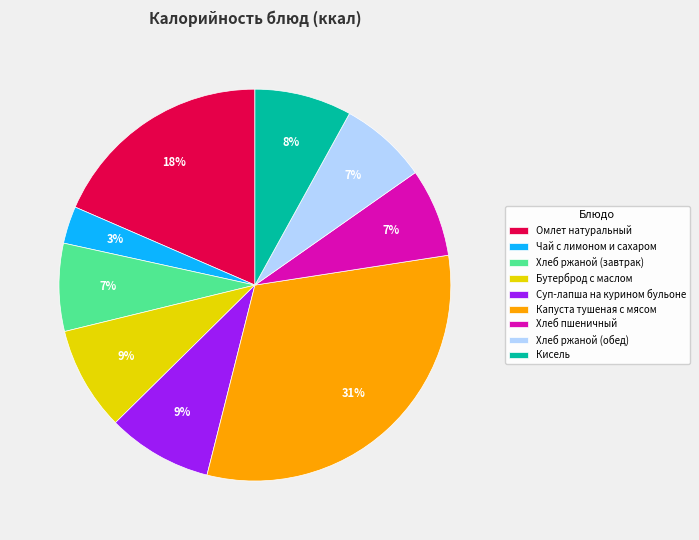

Is it true that Суп-лапша на курином бульоне is 1% of the pie?

False